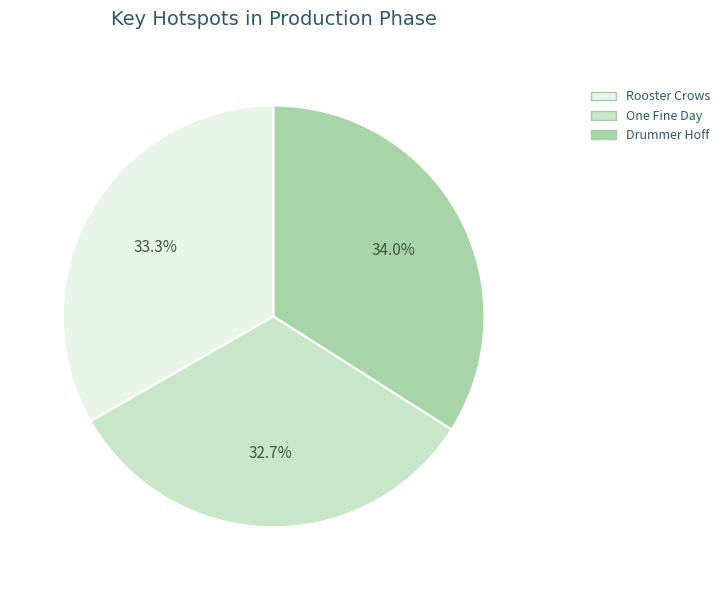

Is the sum of One Fine Day and Drummer Hoff greater than half?

Yes